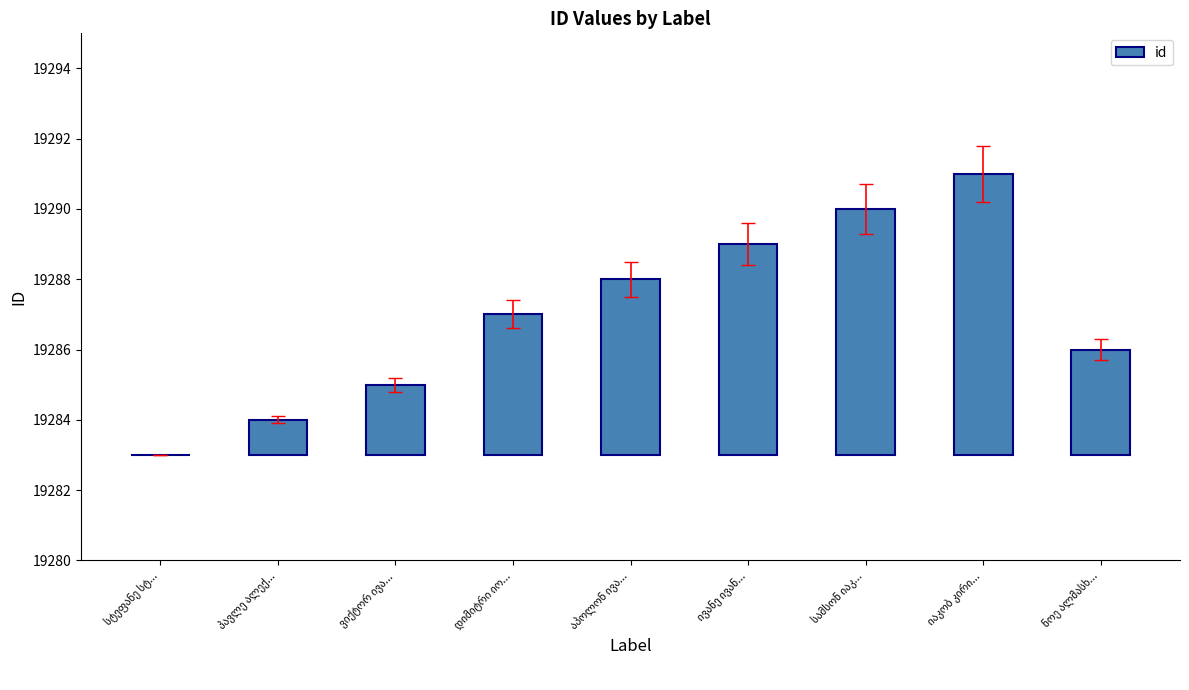

At which category does the chart reach its peak across all series?

იაკობ კირი...